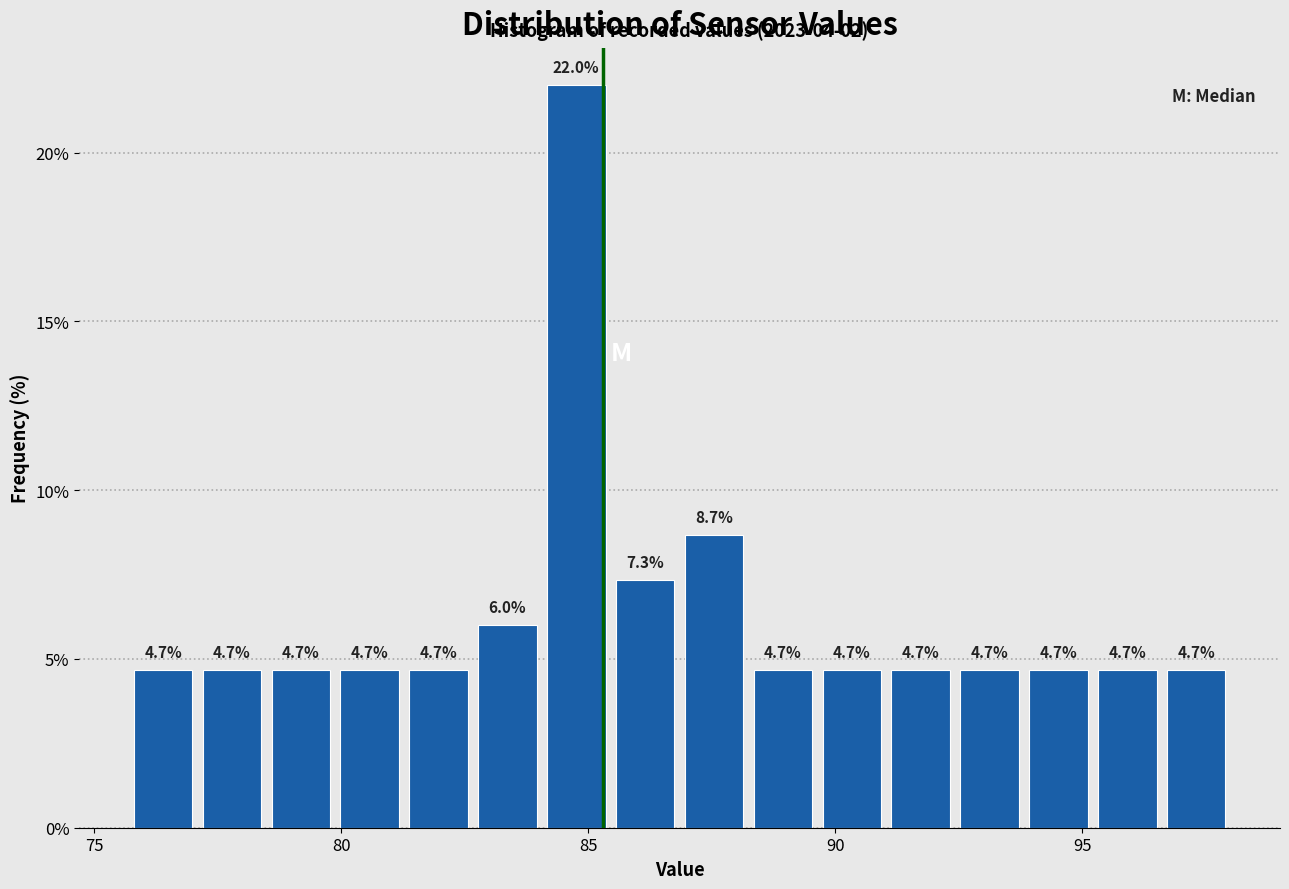

Around what value on the x-axis is the tallest bar? Give the approximate position of its centre, as read against the axis.

85.0